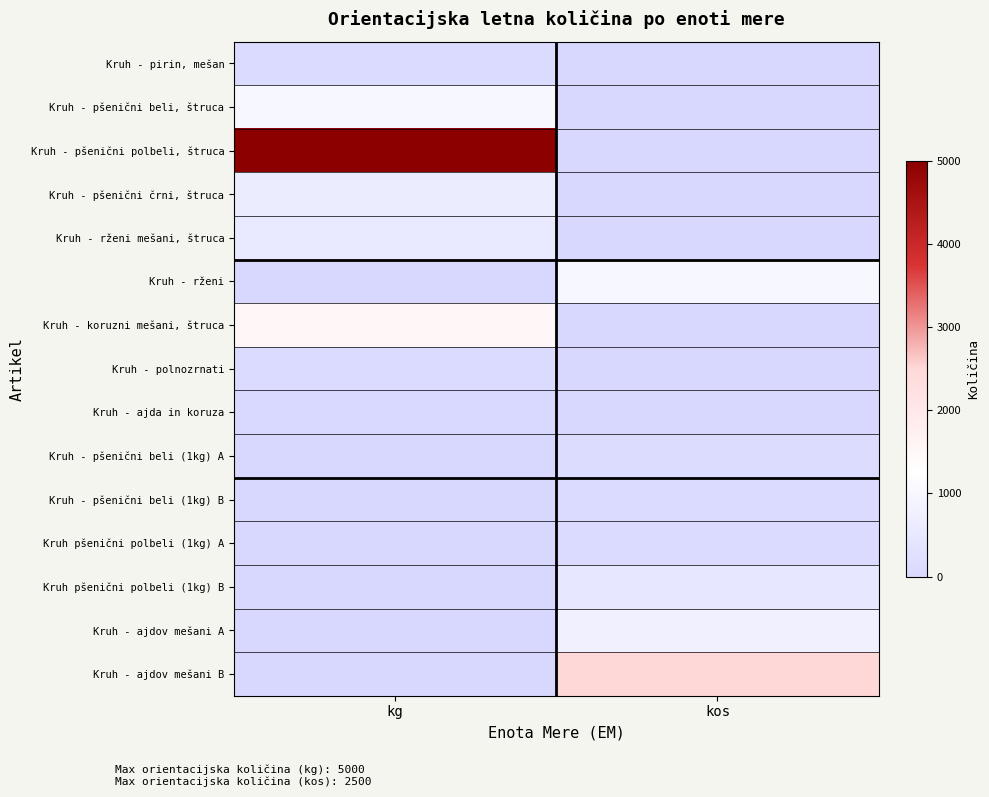

At how many categories does at least one series exceed 204?

2